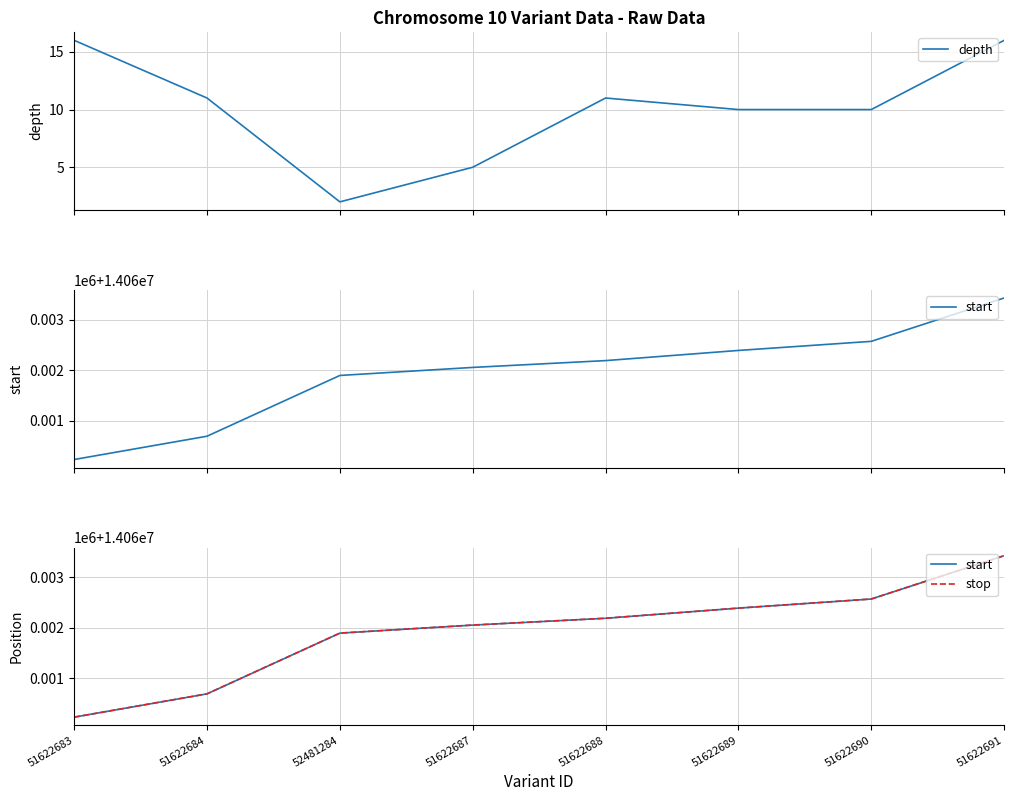

What is the total value across all series at 52481284?

28123793